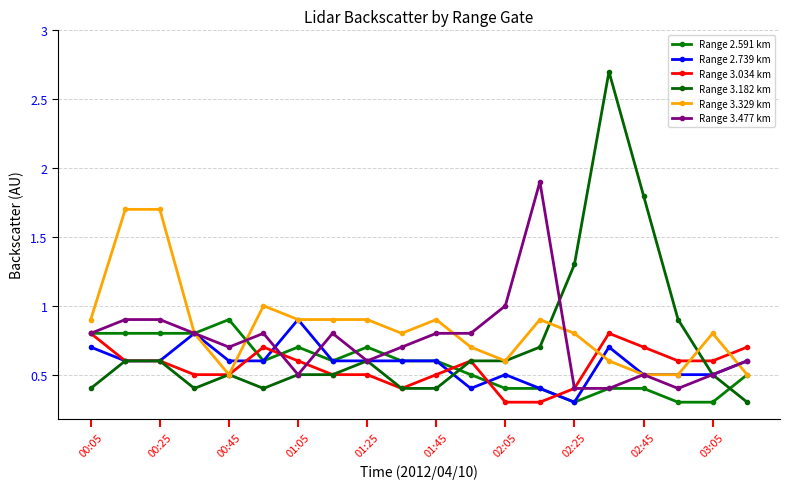

Where is Range 2.739 km nearest to the value 0?

02:25